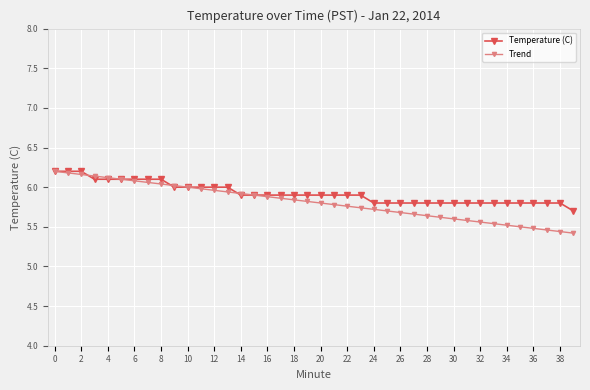

Does the chart display data point markers on the line(s)?

Yes